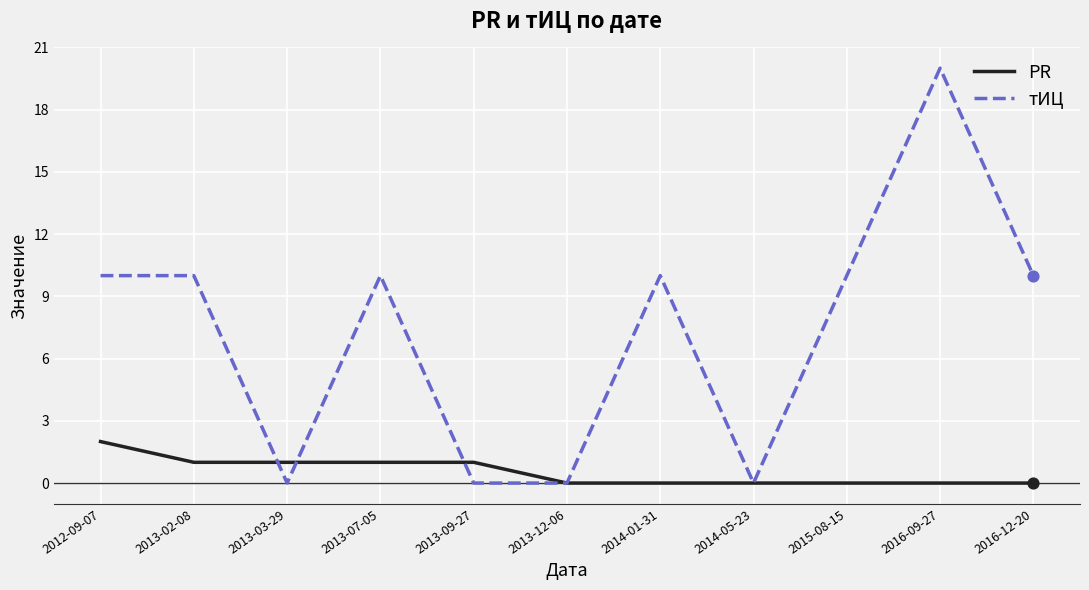

Which series has the largest total across all categories?

тИЦ